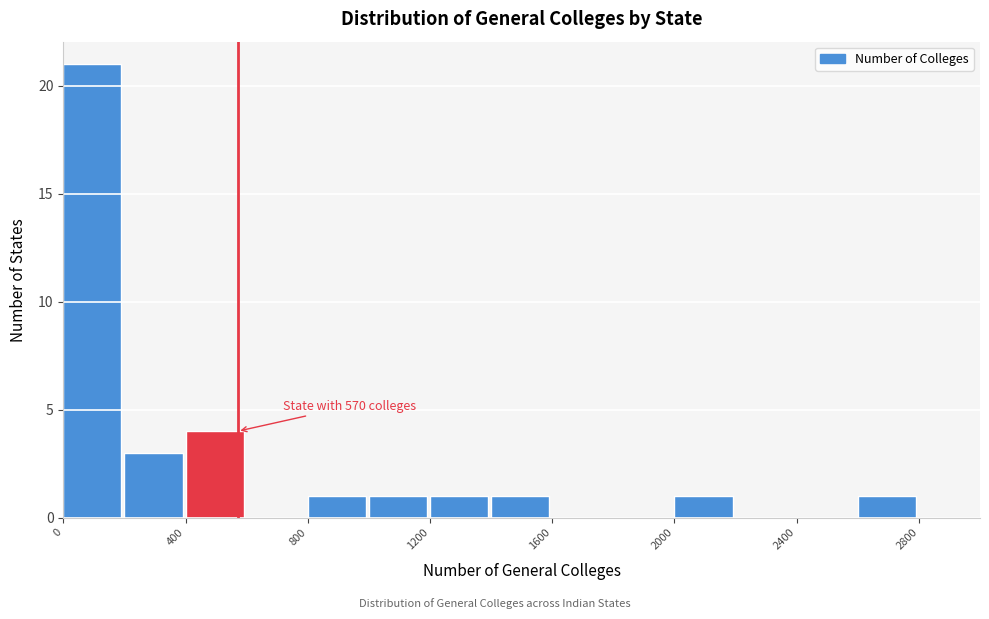

Over which range of the x-axis is the bar tallest?

0 to 200